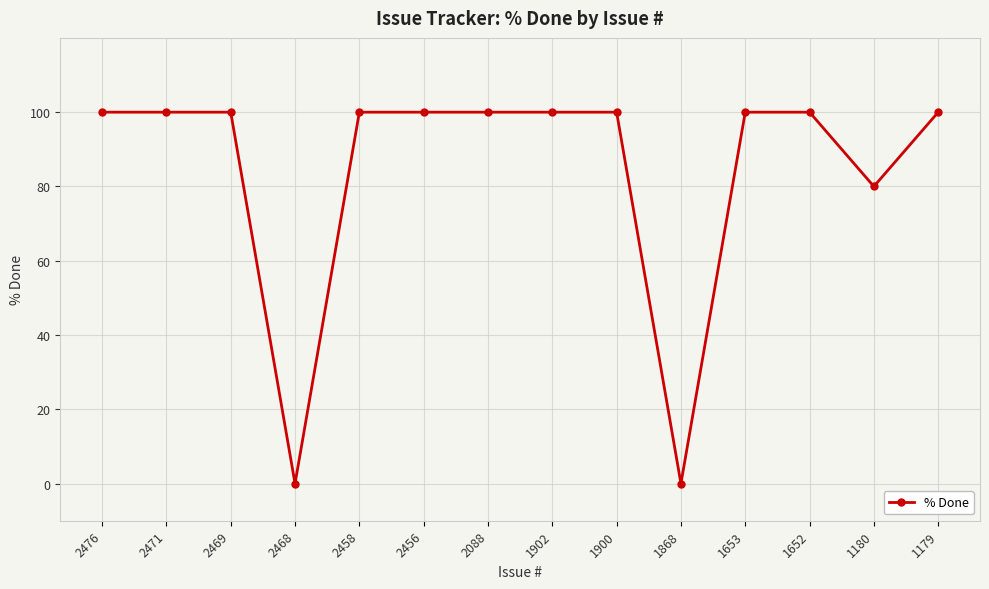

The value at 2471 is 64. True or false?

False